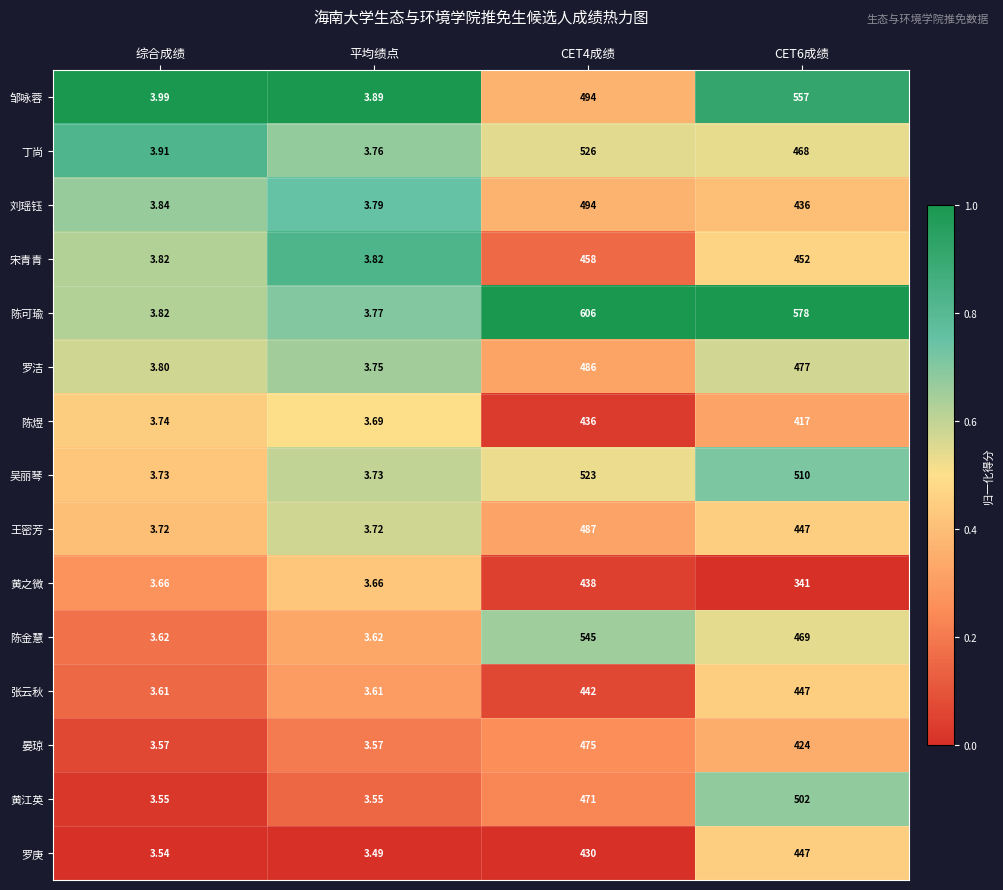

Which series changed the most between 综合成绩 and 平均绩点?

丁尚